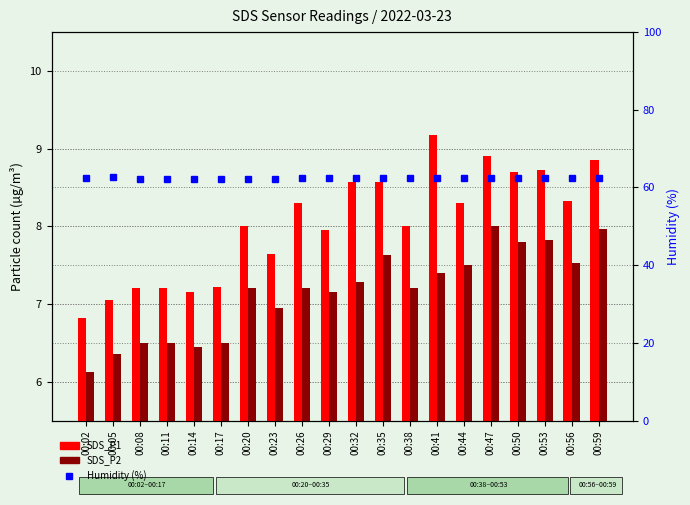

Reading right to left, list all the values displayed in this chart.

SDS_P1: 8.8	8.3	8.7	8.7	8.9	8.3	9.2	8.0	8.6	8.6	8.0	8.3	7.7	8.0	7.2	7.2	7.2	7.2	7.0	6.8
SDS_P2: 8.0	7.5	7.8	7.8	8.0	7.5	7.4	7.2	7.6	7.3	7.2	7.2	7.0	7.2	6.5	6.5	6.5	6.5	6.3	6.1
Humidity: 62.5	62.4	62.4	62.4	62.4	62.4	62.4	62.5	62.4	62.5	62.4	62.4	62.3	62.3	62.3	62.3	62.3	62.3	62.7	62.4